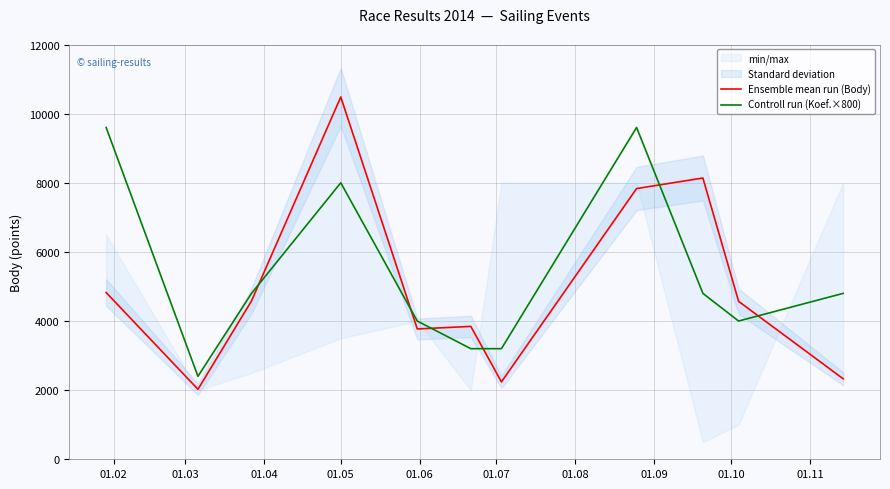

How many interior local peaks does the Ensemble mean run (Body) series have?

3